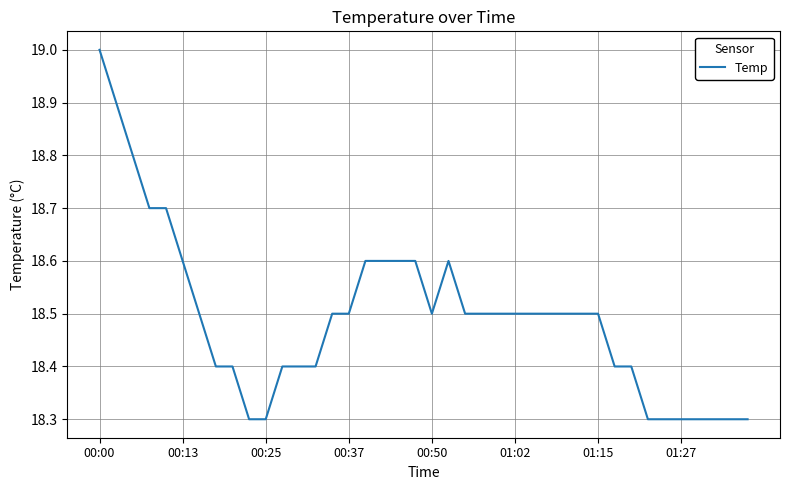

What is the difference between the maximum and minimum values?

0.7